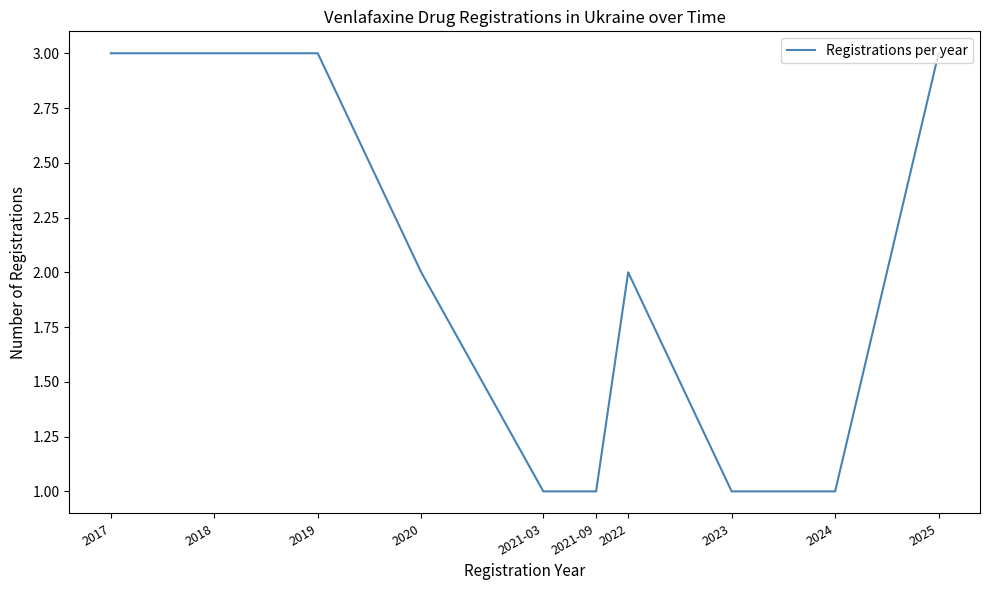

What is the greatest value displayed?

3